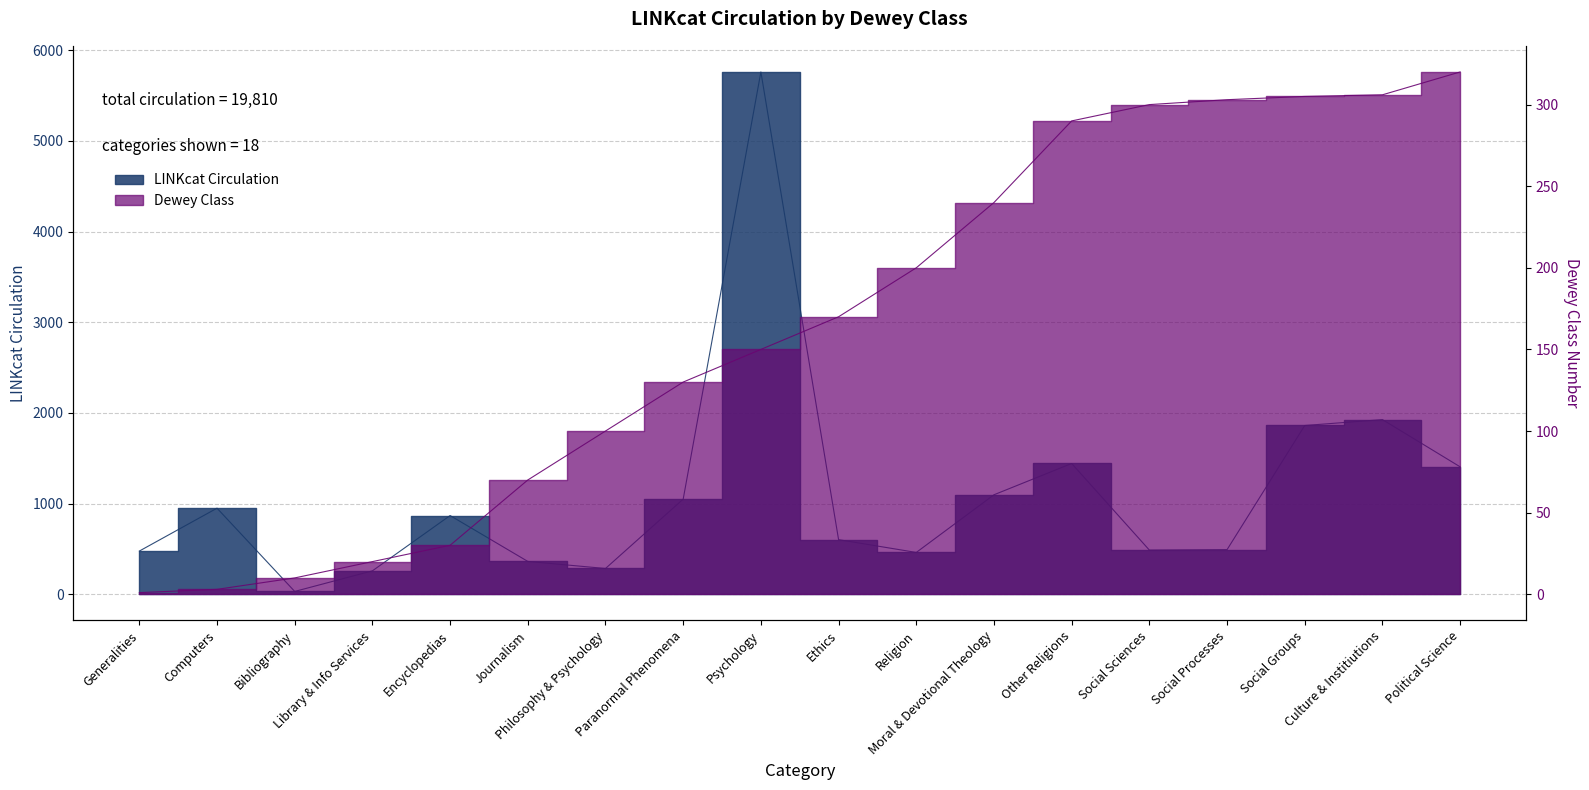

Which series has the largest range (max minus min)?

LINKcat Circulation